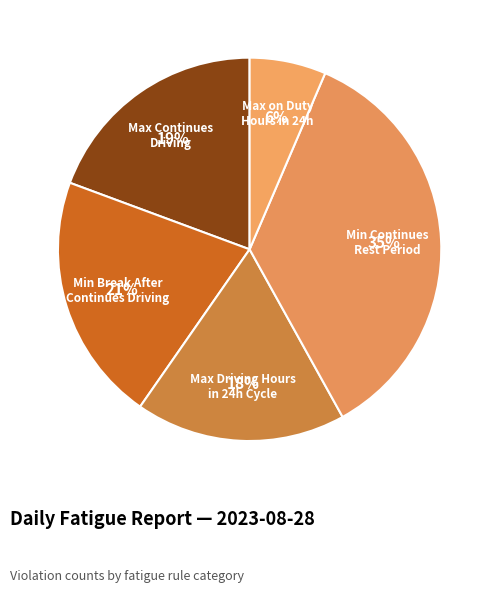

To the nearest percent, what is the difference between the largest and smallest slice percentages?

29%